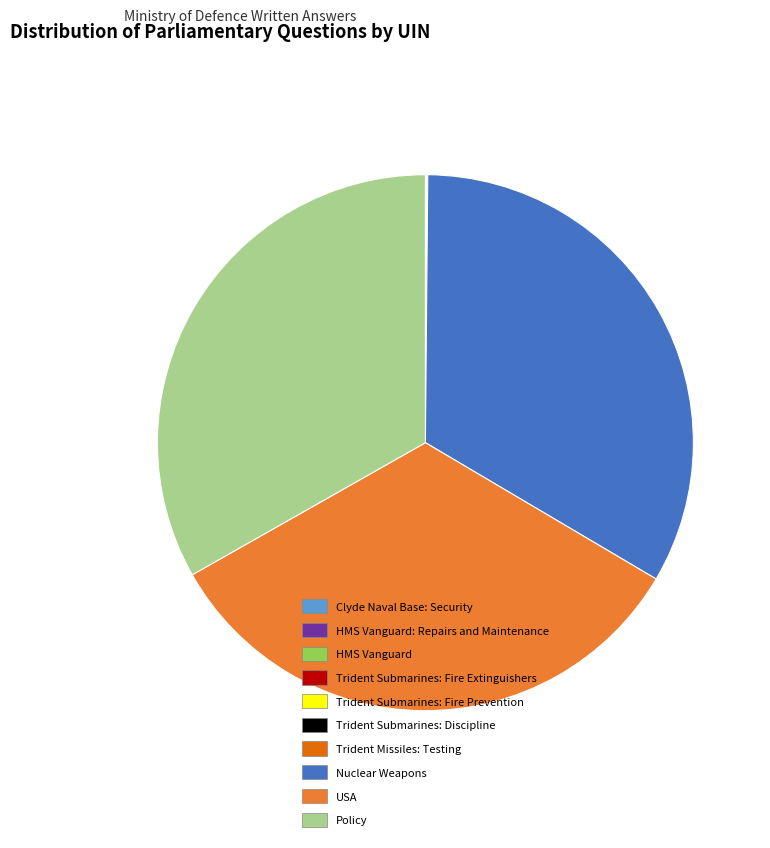

True or false: Nuclear Weapons accounts for 33% of the total.

True